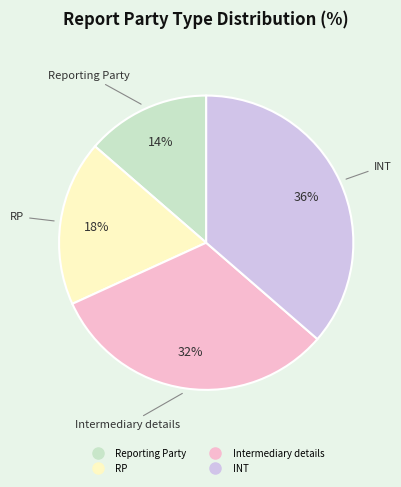

To the nearest percent, what is the difference between the RP and INT slice percentages?

18%